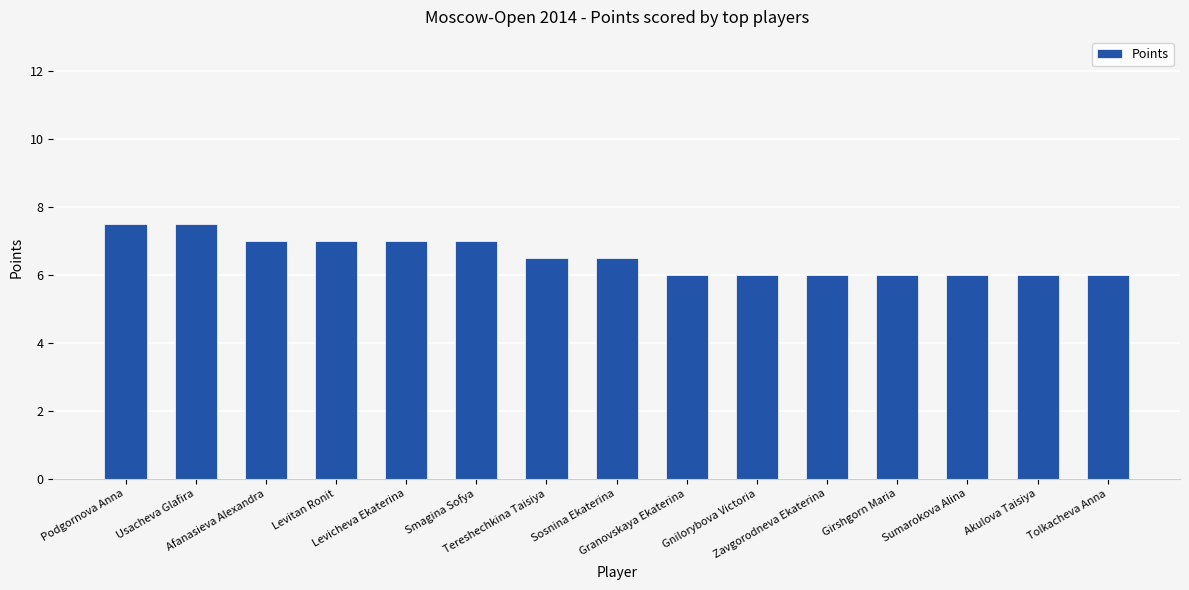

What position from the right is Sumarokova Alina?

3